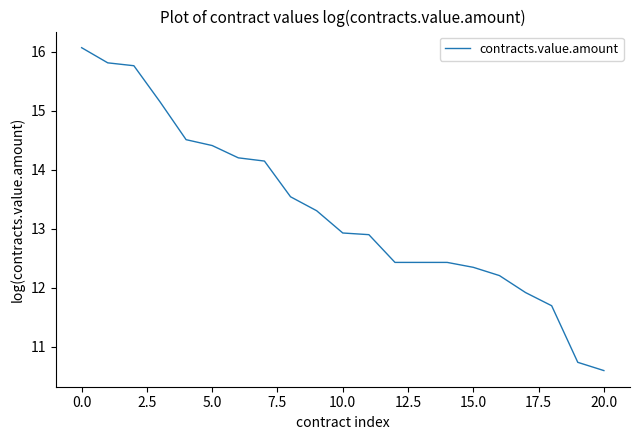

What is the smallest value displayed?

10.6